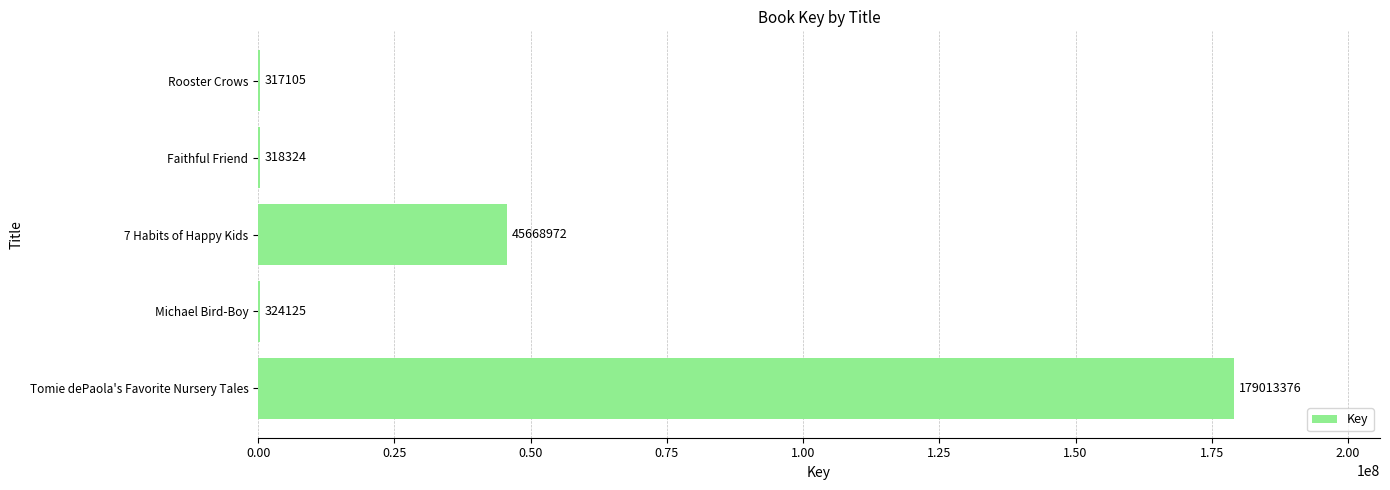

What is the ratio of the value at 7 Habits of Happy Kids to the value at Faithful Friend?

143.5